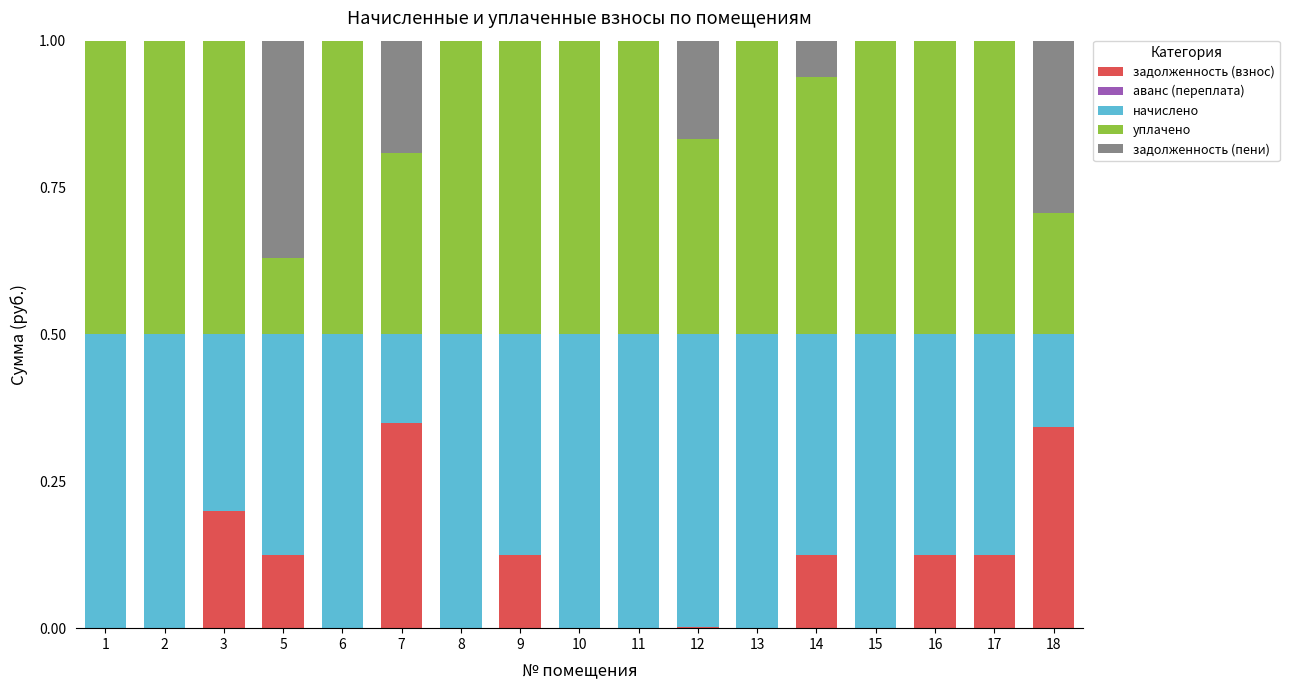

Is it true that задолженность (взнос) equals 0.2 at 10?

False